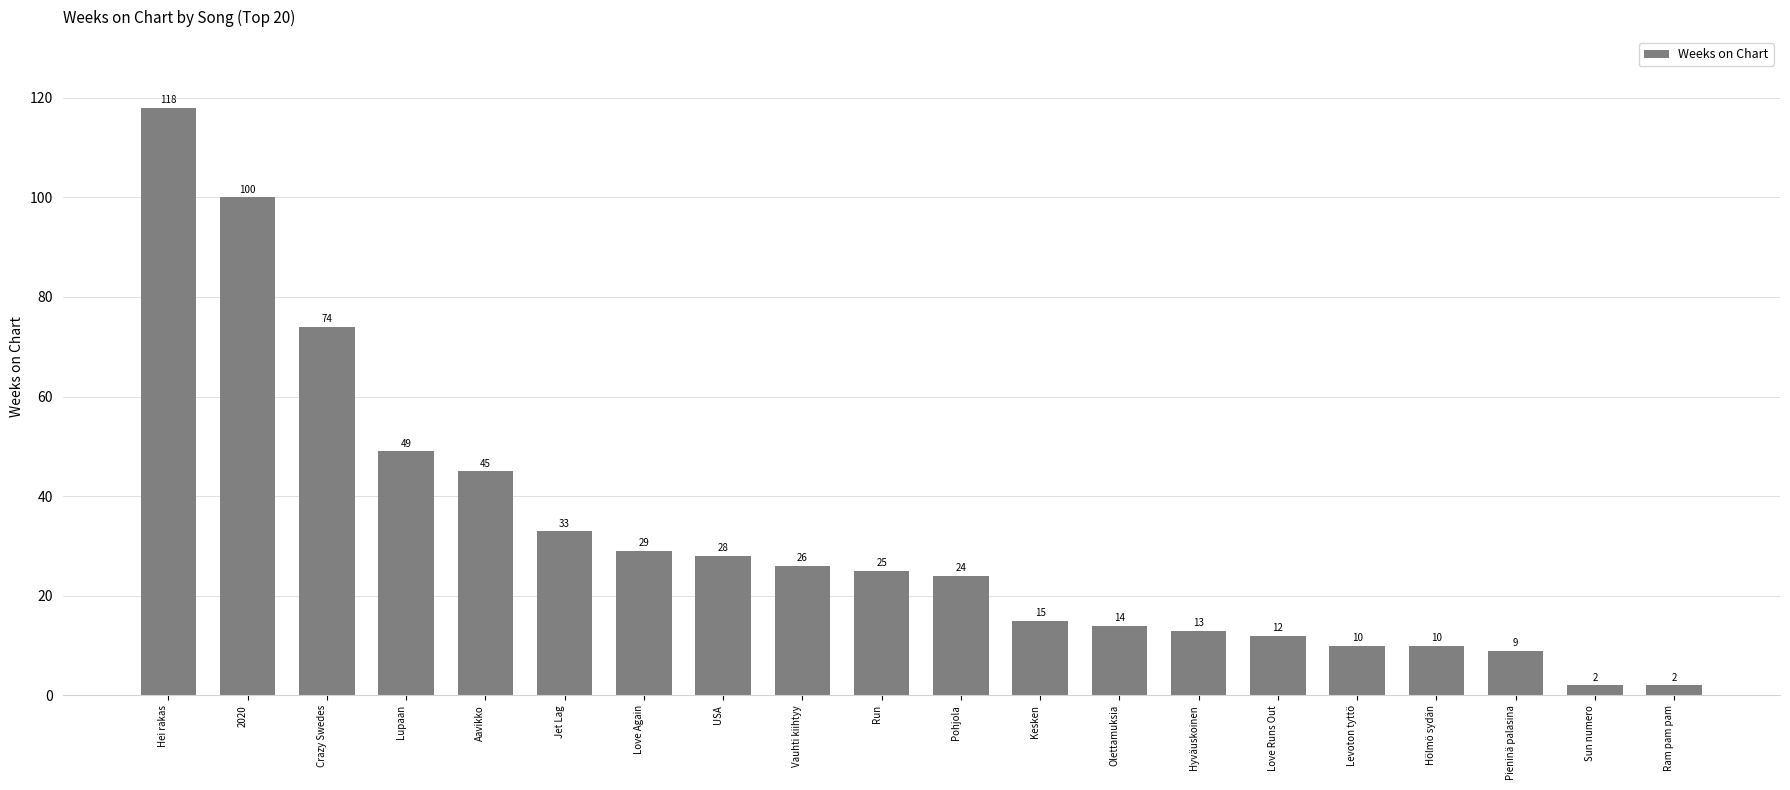

How many values are below 25?

10